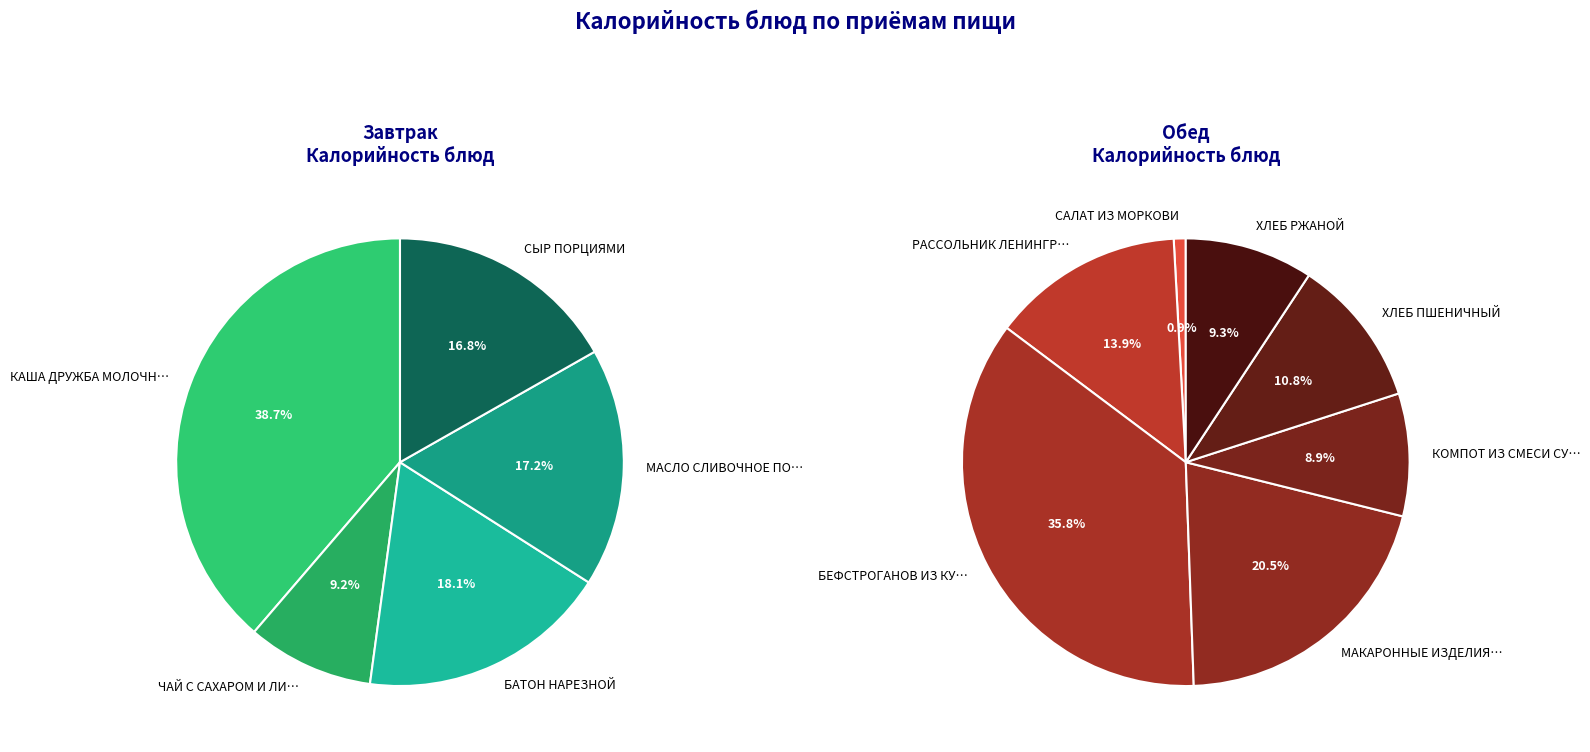

Rank the categories by value from highest to lowest.

БЕФСТРОГАНОВ ИЗ КУРИЦЫ, МАКАРОННЫЕ ИЗДЕЛИЯ ОТВАРНЫЕ, КАША "ДРУЖБА" МОЛОЧНАЯ, РАССОЛЬНИК ЛЕНИНГРАДСКИЙ, ХЛЕБ ПШЕНИЧНЫЙ, ХЛЕБ РЖАНОЙ, БАТОН НАРЕЗНОЙ, КОМПОТ ИЗ СМЕСИ СУХОФРУКТОВ, МАСЛО СЛИВОЧНОЕ ПОРЦИОННОЕ, СЫР ПОРЦИЯМИ, ЧАЙ С САХАРОМ И ЛИМОНОМ, САЛАТ ИЗ МОРКОВИ